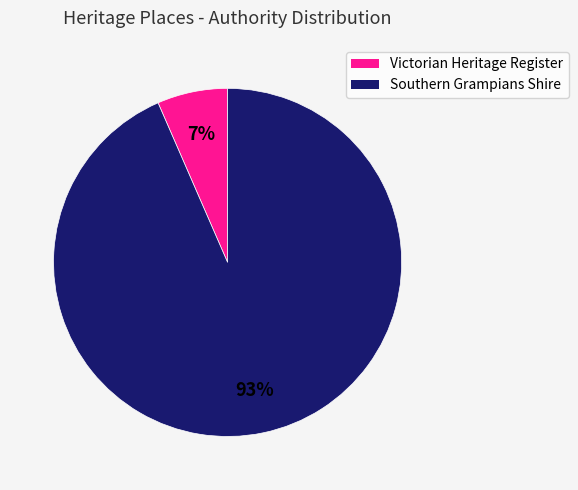

Is there any slice that represents more than half of the pie?

Yes